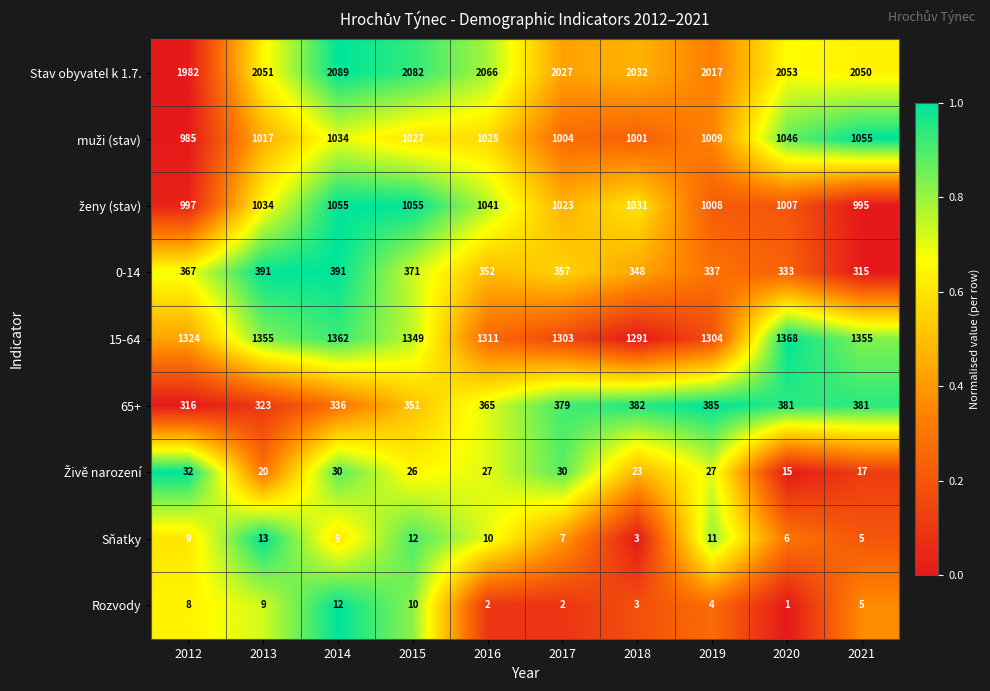

What is the sum of all Rozvody values?

56